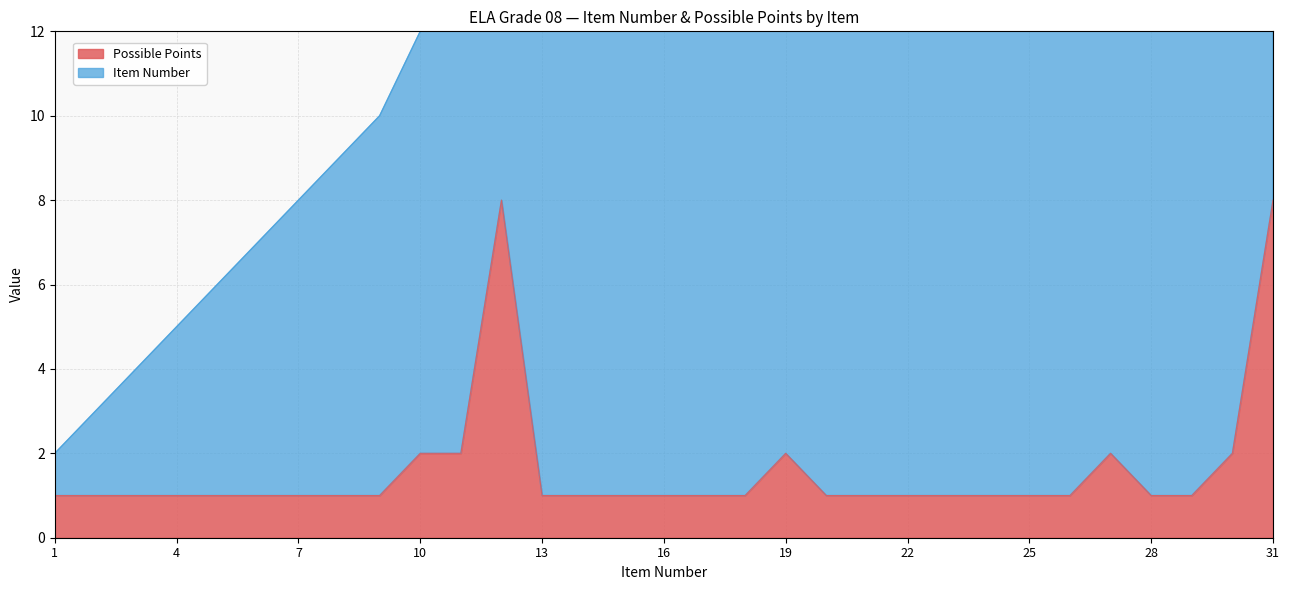

At which category does the chart reach its peak across all series?

31